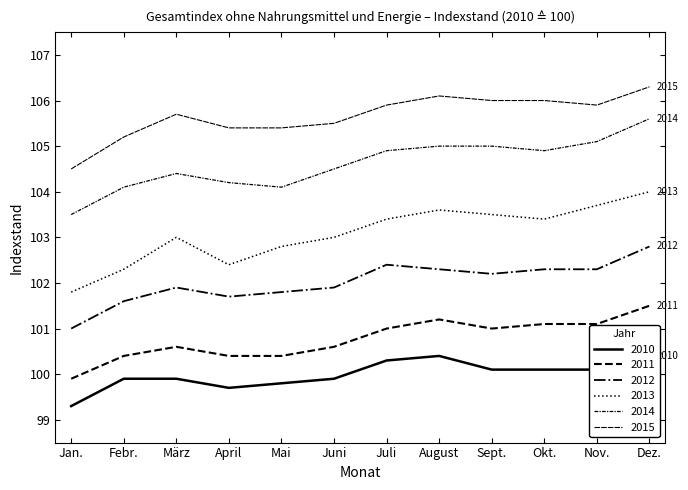

What is the average value of the 2015 series?

105.7